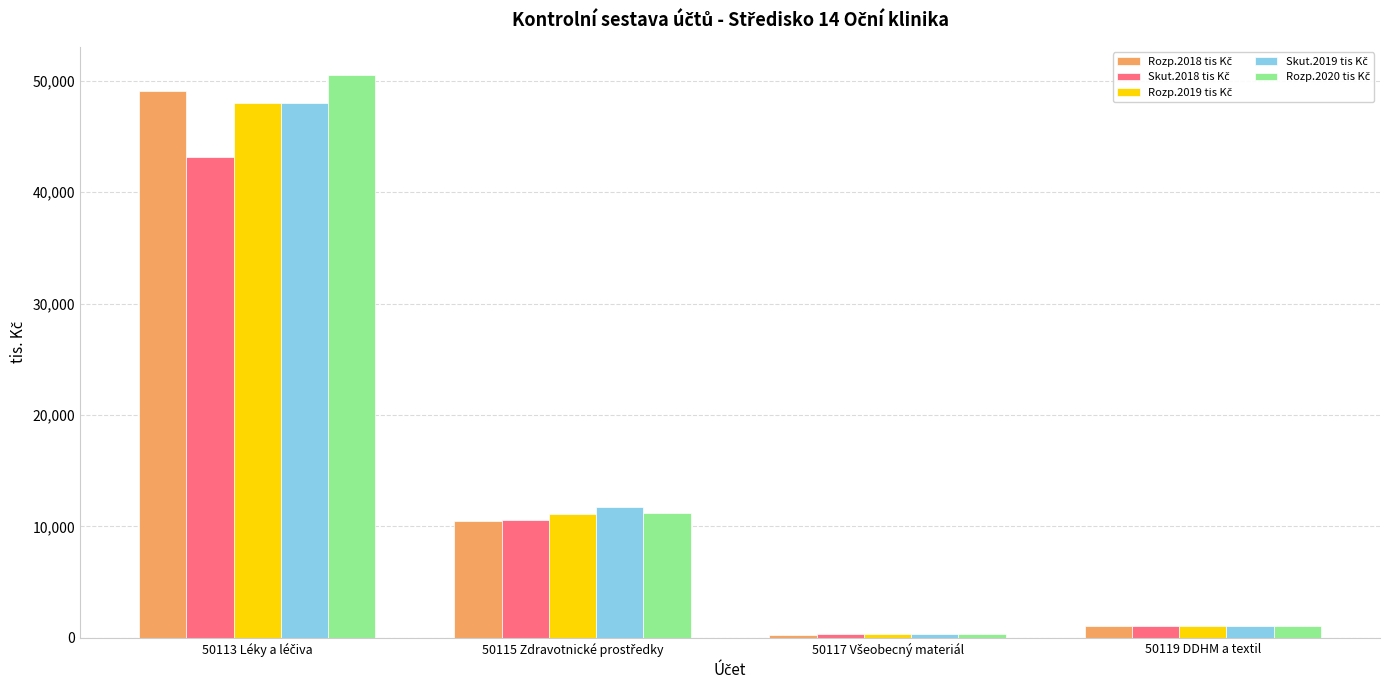

What is the maximum value for Rozp.2020 tis Kč?

50530.0